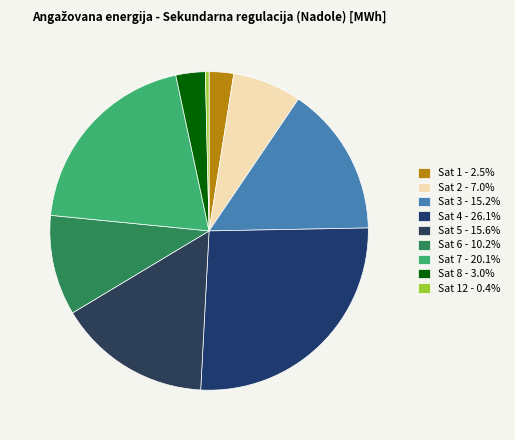

Which category has the biggest portion of the pie?

Sat 4